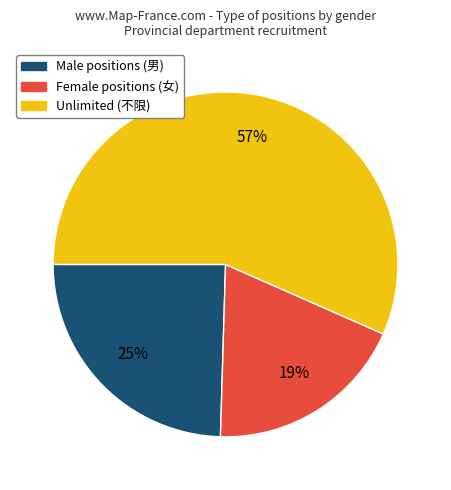

Does any single category account for the majority?

Yes